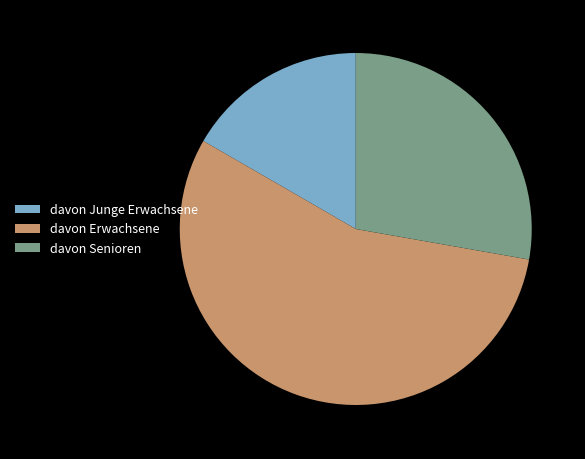

Rank the categories by value from highest to lowest.

davon Erwachsene, davon Senioren, davon Junge Erwachsene